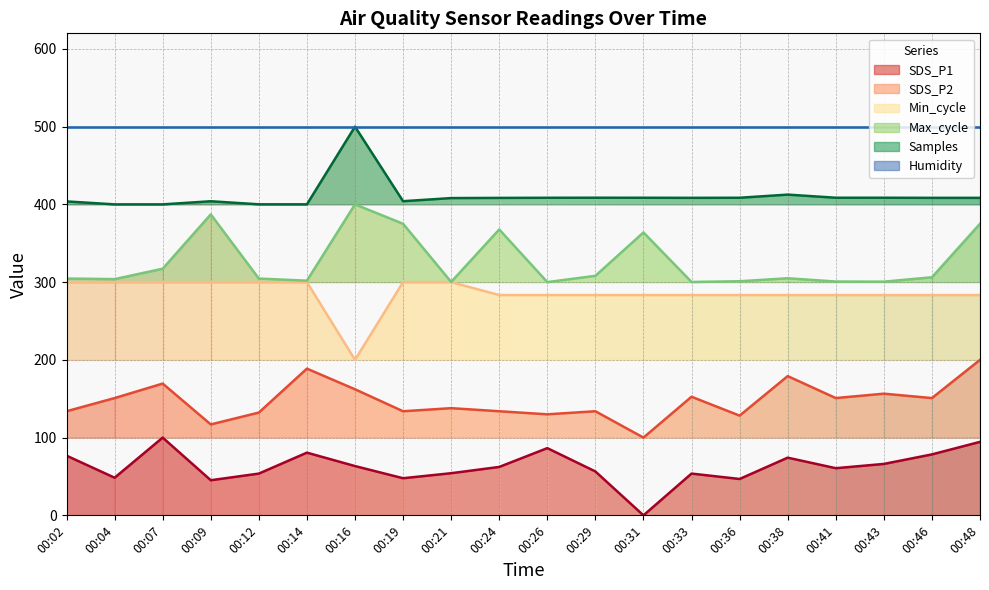

True or false: SDS_P2 and Samples cross at least once.

False